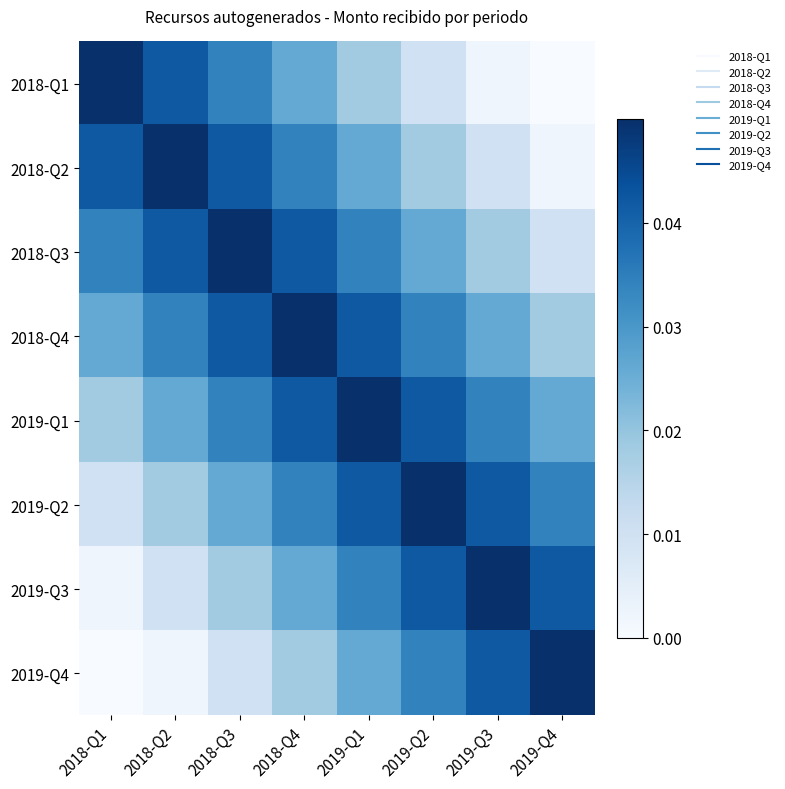

List the series in order of their peak value, highest first.

2018-Q1, 2018-Q2, 2018-Q3, 2018-Q4, 2019-Q1, 2019-Q2, 2019-Q3, 2019-Q4